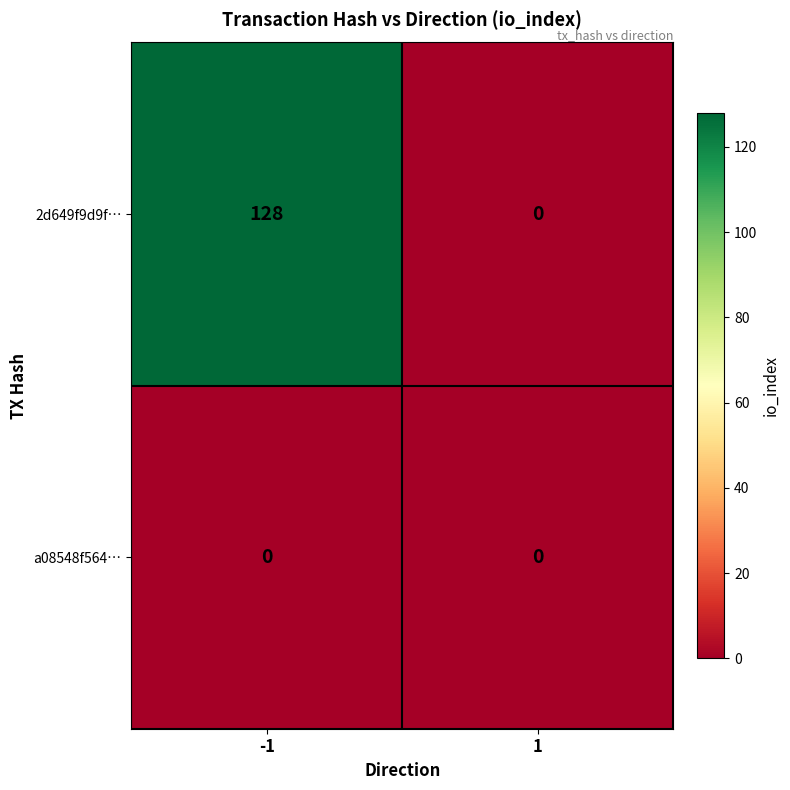

Rank the series by their maximum value, from highest to lowest.

2d649f9d9f…, a08548f564…